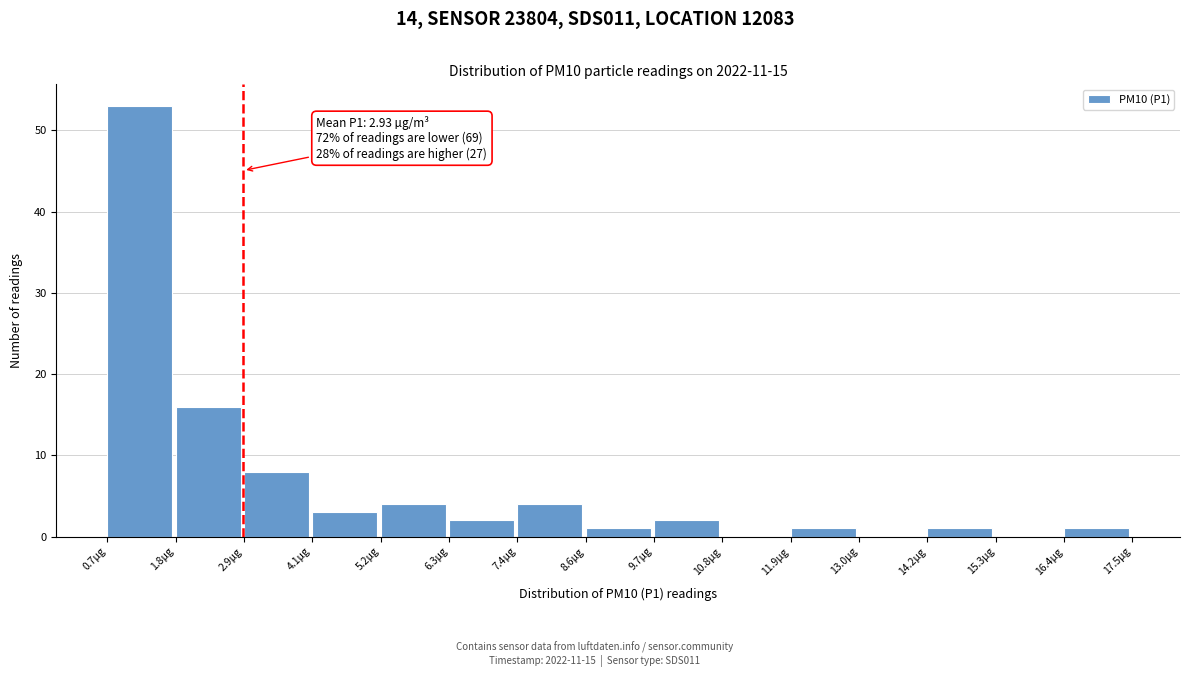

Over which range of the x-axis is the bar tallest?

0.8 to 1.8